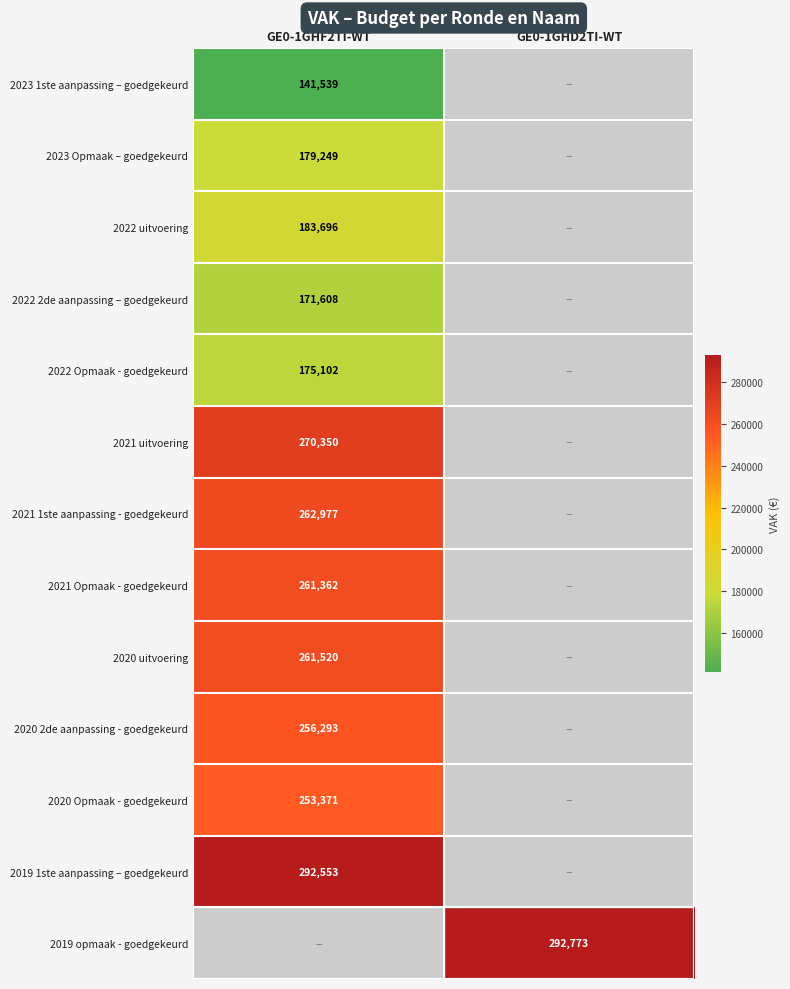

How many series are shown in this chart?

13